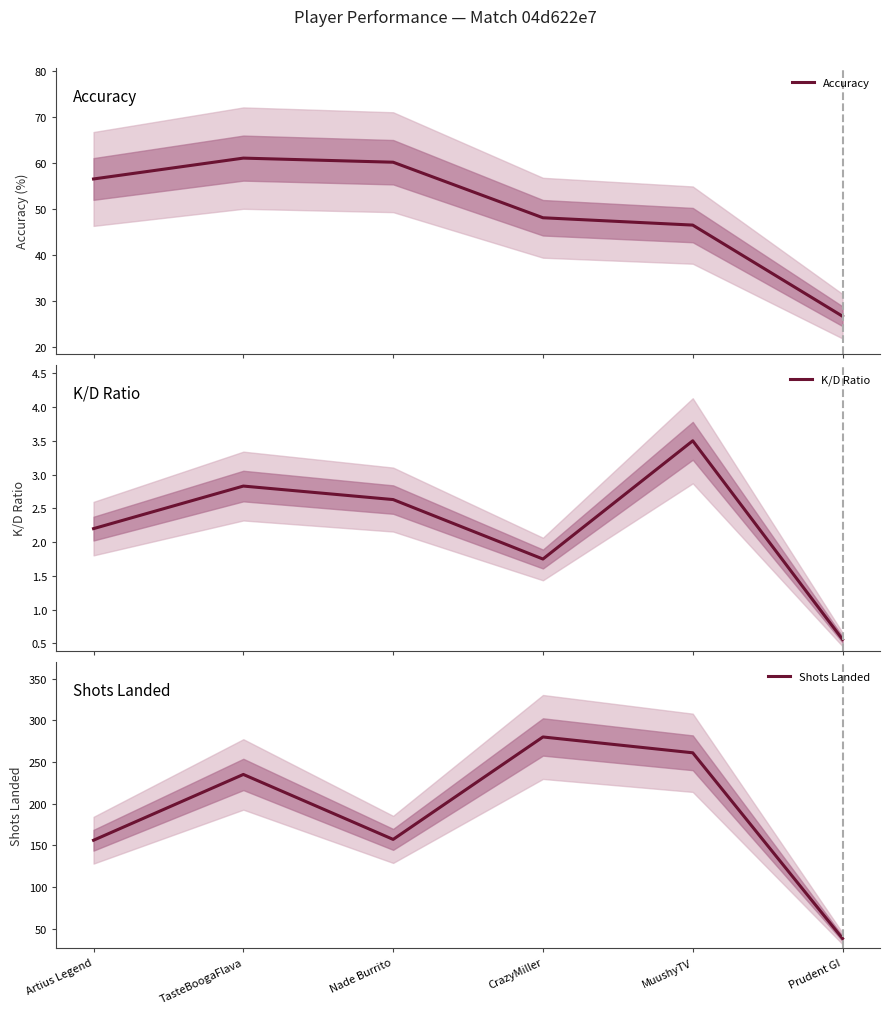

Which series has the largest total across all categories?

Shots Landed